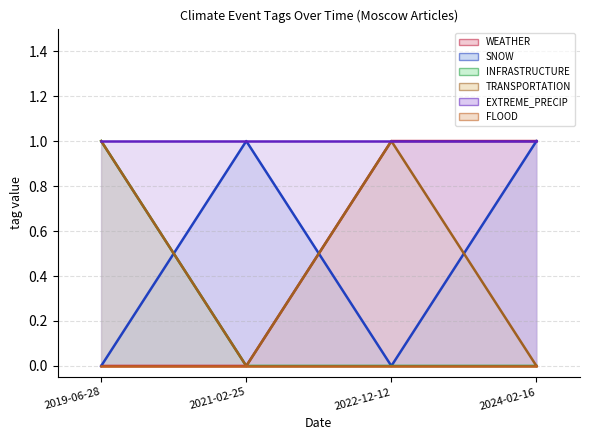

Which series has the largest total across all categories?

WEATHER